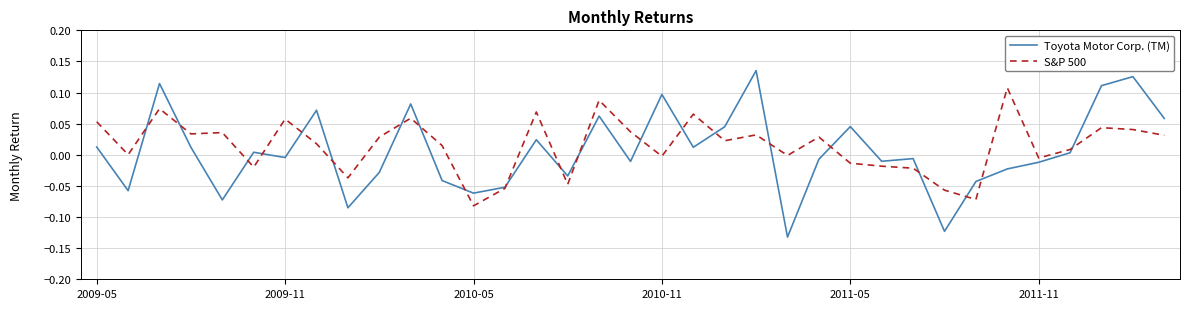

Rank the series by their maximum value, from lowest to highest.

S&P 500, Toyota Motor Corp. (TM)